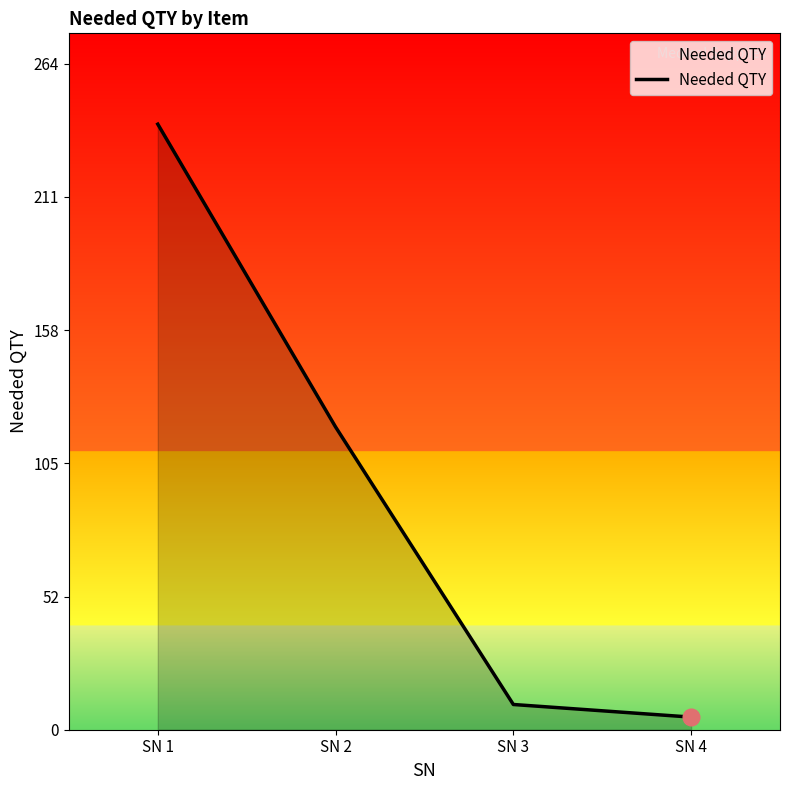

What is the change in value from SN 1 to SN 2?

-120